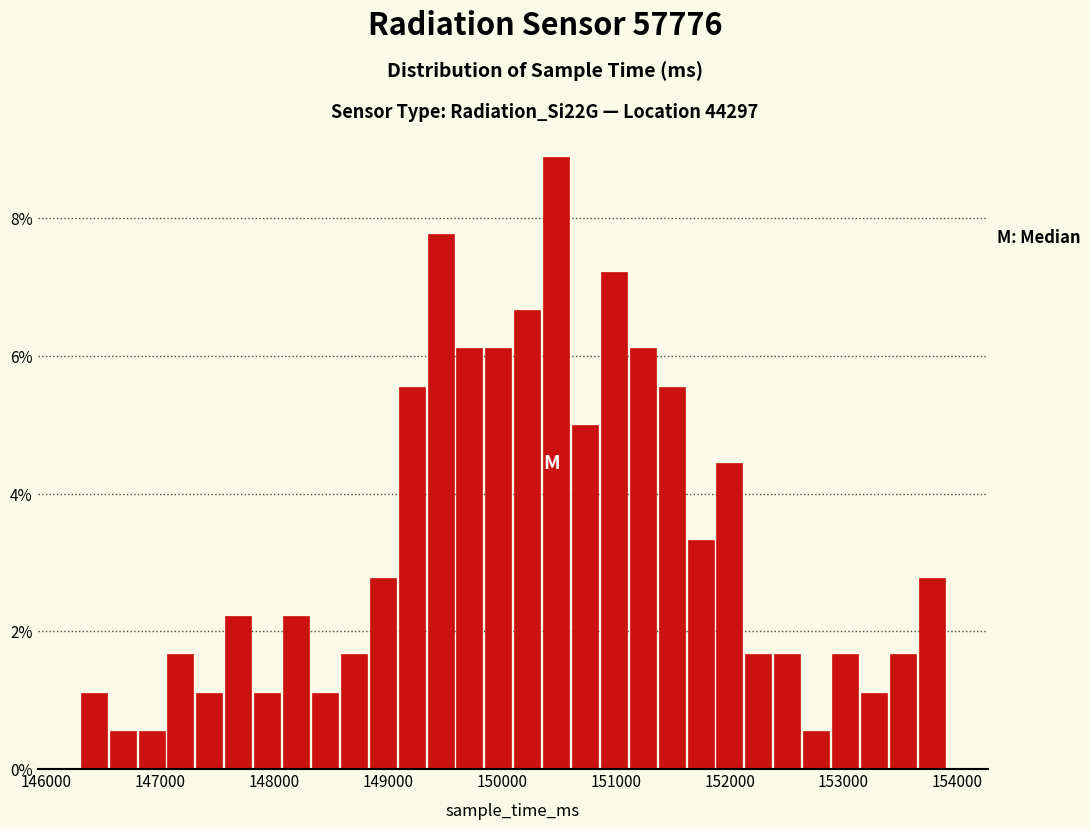

Read against the x-axis, roughly where is the centre of the tallest bar?

150500